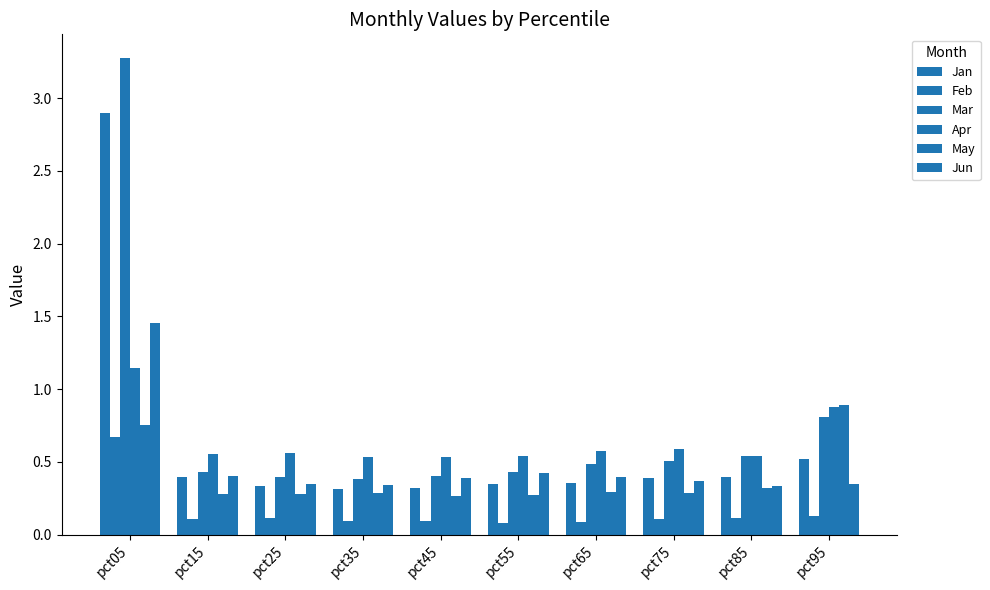

Reading right to left, list all the values displayed in this chart.

Jan: pct95=0.5	pct85=0.4	pct75=0.4	pct65=0.4	pct55=0.4	pct45=0.3	pct35=0.3	pct25=0.3	pct15=0.4	pct05=2.9
Feb: pct95=0.1	pct85=0.1	pct75=0.1	pct65=0.1	pct55=0.1	pct45=0.1	pct35=0.1	pct25=0.1	pct15=0.1	pct05=0.7
Mar: pct95=0.8	pct85=0.5	pct75=0.5	pct65=0.5	pct55=0.4	pct45=0.4	pct35=0.4	pct25=0.4	pct15=0.4	pct05=3.3
Apr: pct95=0.9	pct85=0.5	pct75=0.6	pct65=0.6	pct55=0.5	pct45=0.5	pct35=0.5	pct25=0.6	pct15=0.6	pct05=1.1
May: pct95=0.9	pct85=0.3	pct75=0.3	pct65=0.3	pct55=0.3	pct45=0.3	pct35=0.3	pct25=0.3	pct15=0.3	pct05=0.8
Jun: pct95=0.3	pct85=0.3	pct75=0.4	pct65=0.4	pct55=0.4	pct45=0.4	pct35=0.3	pct25=0.3	pct15=0.4	pct05=1.5